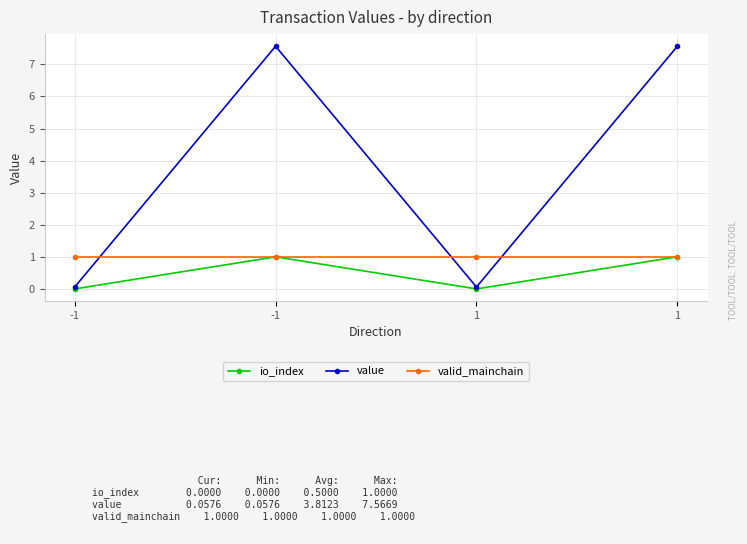

What are all the series names shown in the legend?

io_index, value, valid_mainchain